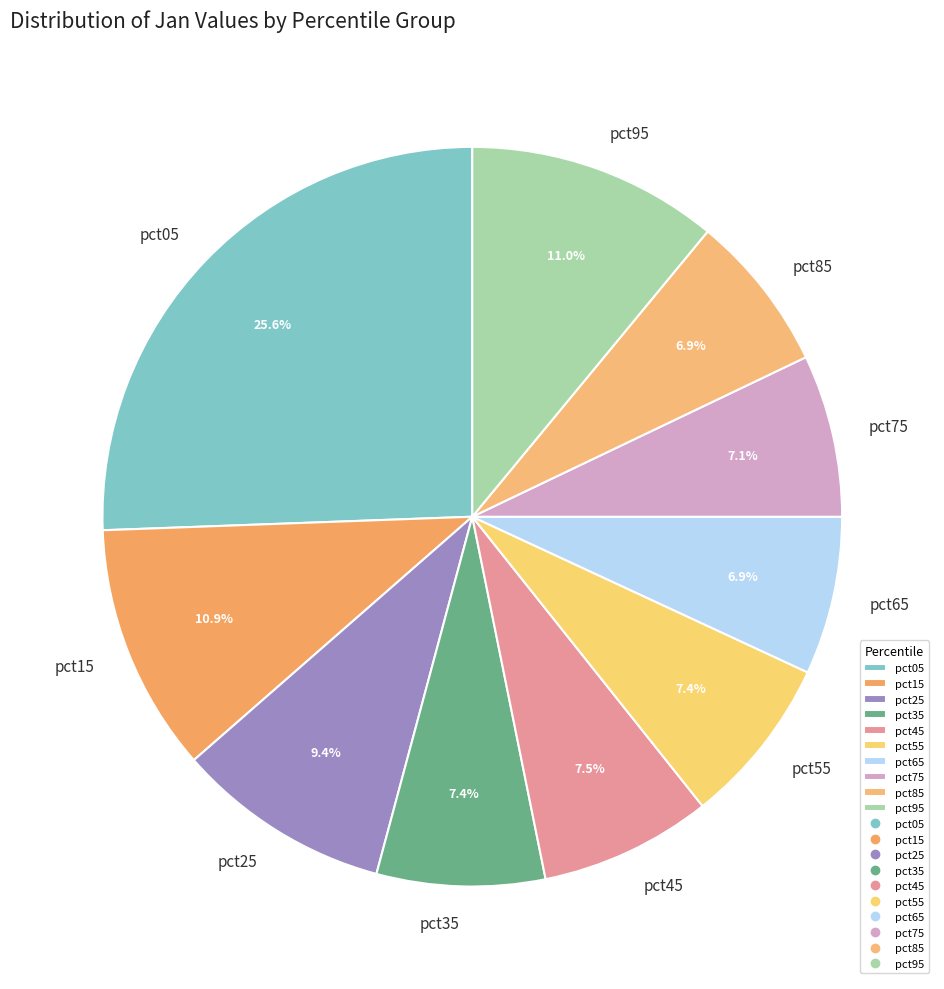

Does any single category account for the majority?

No